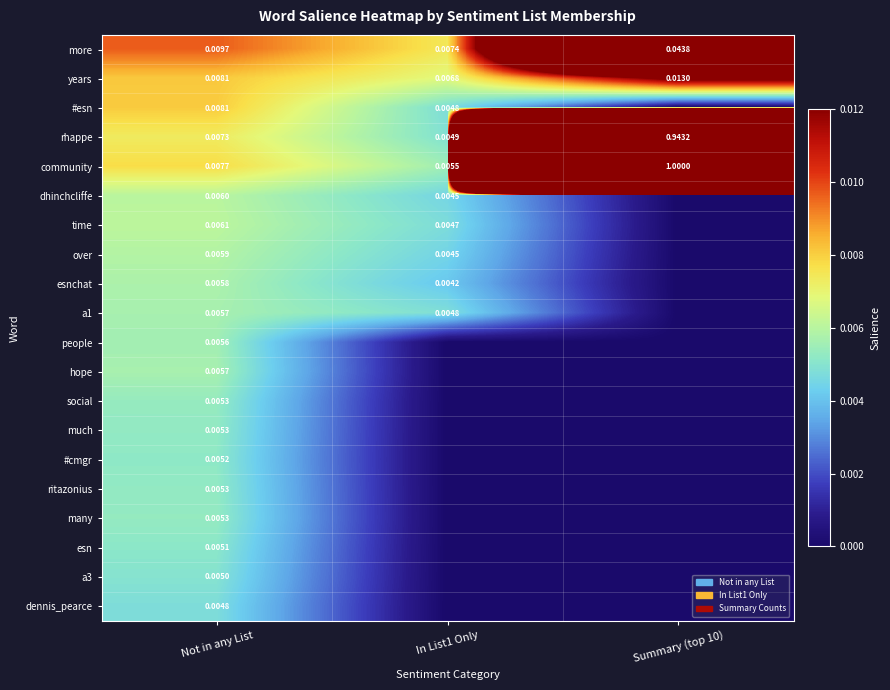

Is the value of dhinchcliffe at Not in any List greater than the value of a3 at Not in any List?

Yes